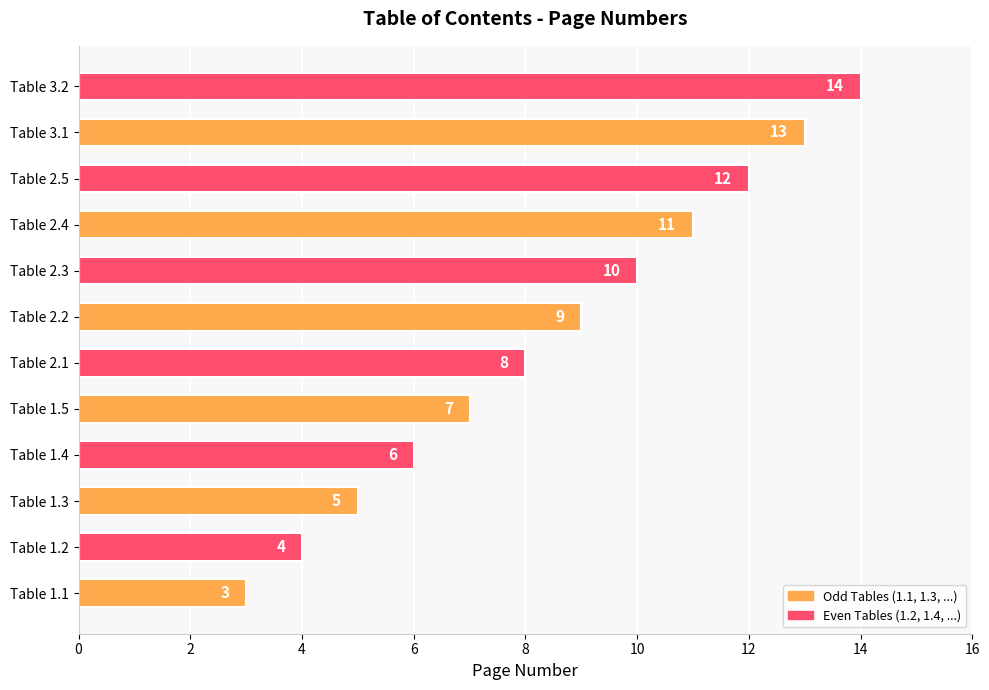

Rank the categories by value from highest to lowest.

Table 3.2, Table 3.1, Table 2.5, Table 2.4, Table 2.3, Table 2.2, Table 2.1, Table 1.5, Table 1.4, Table 1.3, Table 1.2, Table 1.1